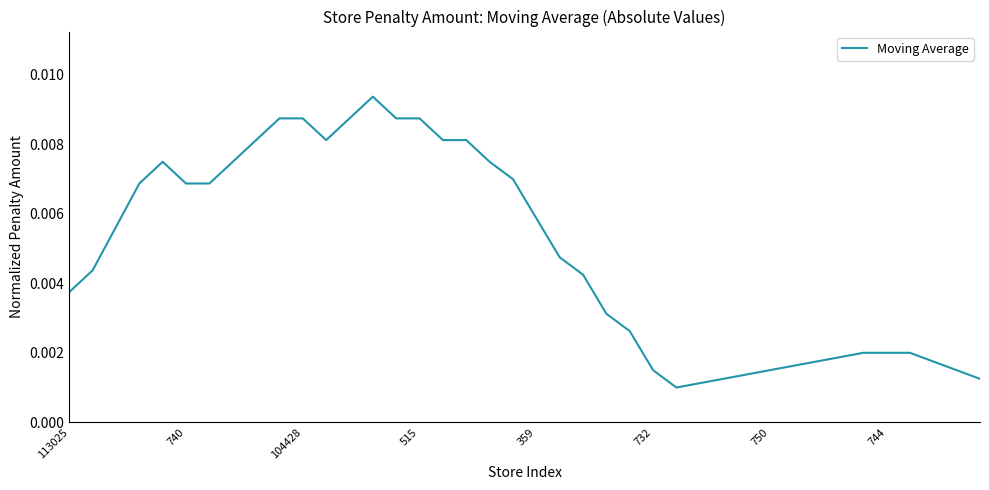

How many lines are shown in the chart?

1